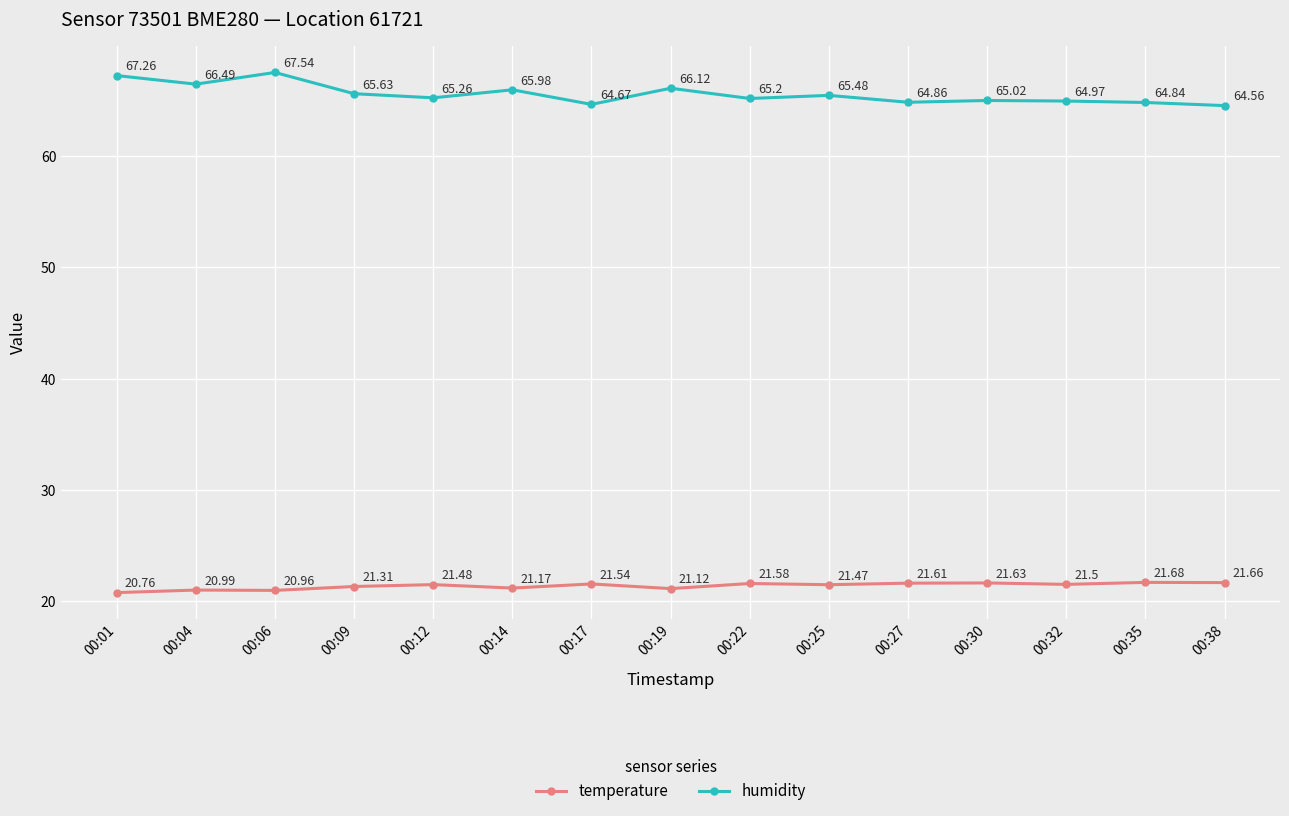

Is this an area chart (filled region under the line)?

No